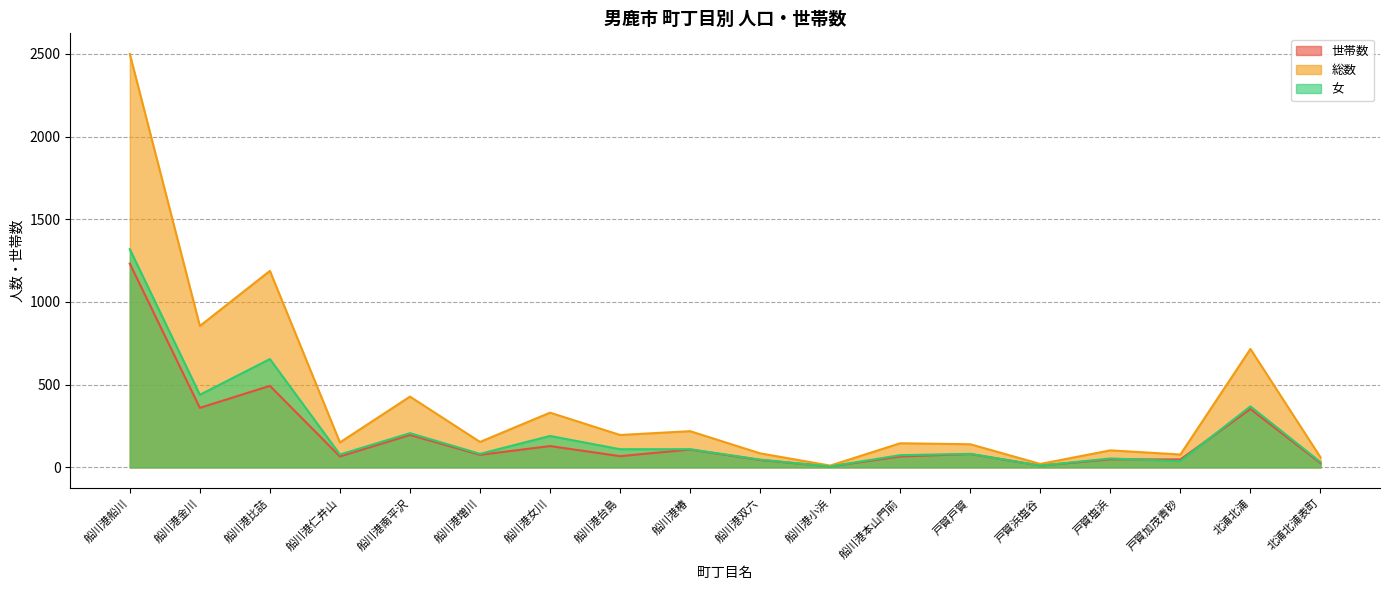

In 総数, how many points are higher than both neighbors (excluding endpoints)?

7